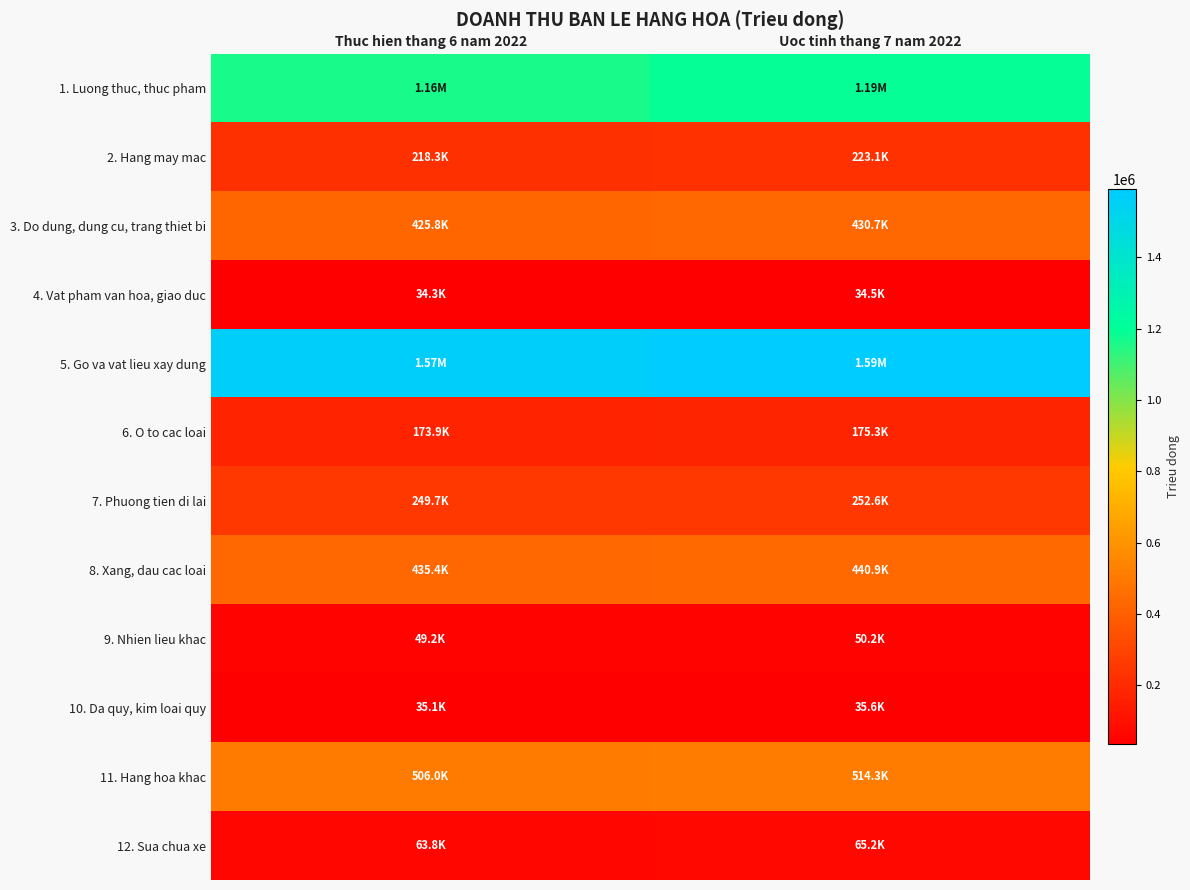

Reading left to right, extract all data points from this chart.

1. Luong thuc, thuc pham: Thuc hien thang 6 nam 2022=1160643.2	Uoc tinh thang 7 nam 2022=1191033.2
2. Hang may mac: Thuc hien thang 6 nam 2022=218295.8	Uoc tinh thang 7 nam 2022=223099.0
3. Do dung, dung cu, trang thiet bi: Thuc hien thang 6 nam 2022=425776.4	Uoc tinh thang 7 nam 2022=430708.5
4. Vat pham van hoa, giao duc: Thuc hien thang 6 nam 2022=34294.2	Uoc tinh thang 7 nam 2022=34534.0
5. Go va vat lieu xay dung: Thuc hien thang 6 nam 2022=1569829.6	Uoc tinh thang 7 nam 2022=1590294.8
6. O to cac loai: Thuc hien thang 6 nam 2022=173938.0	Uoc tinh thang 7 nam 2022=175280.0
7. Phuong tien di lai: Thuc hien thang 6 nam 2022=249664.0	Uoc tinh thang 7 nam 2022=252628.0
8. Xang, dau cac loai: Thuc hien thang 6 nam 2022=435419.0	Uoc tinh thang 7 nam 2022=440937.8
9. Nhien lieu khac: Thuc hien thang 6 nam 2022=49210.6	Uoc tinh thang 7 nam 2022=50168.2
10. Da quy, kim loai quy: Thuc hien thang 6 nam 2022=35059.0	Uoc tinh thang 7 nam 2022=35610.7
11. Hang hoa khac: Thuc hien thang 6 nam 2022=505996.8	Uoc tinh thang 7 nam 2022=514313.0
12. Sua chua xe: Thuc hien thang 6 nam 2022=63823.2	Uoc tinh thang 7 nam 2022=65184.2